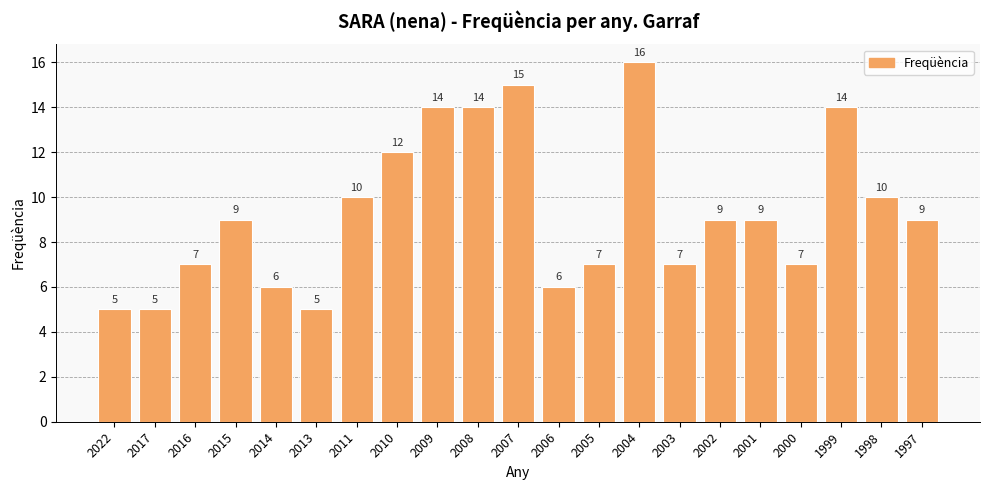

Approximately how many times larger is the value at 2010 compared to 2014?

2.0